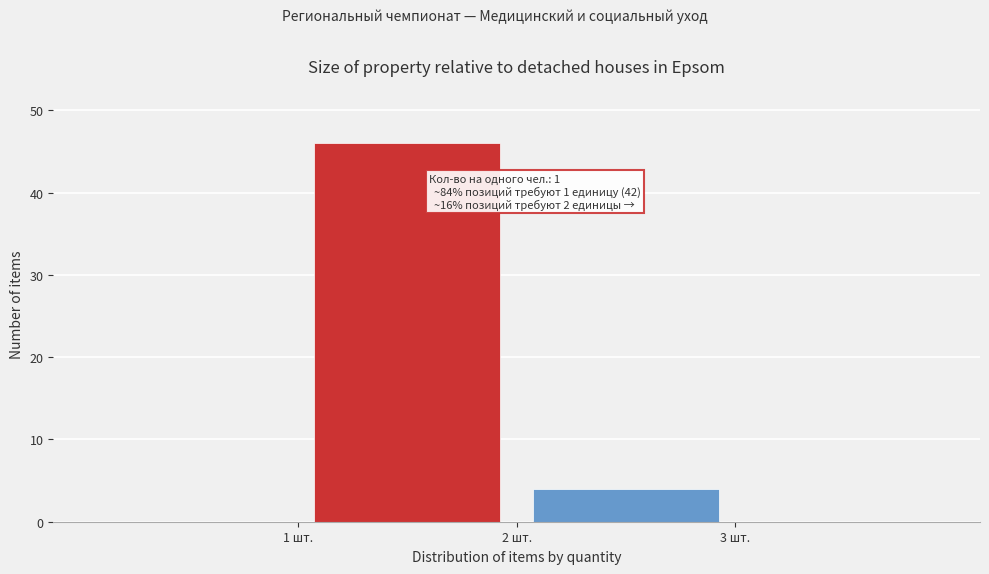

Over which range of the x-axis is the bar tallest?

1 to 2